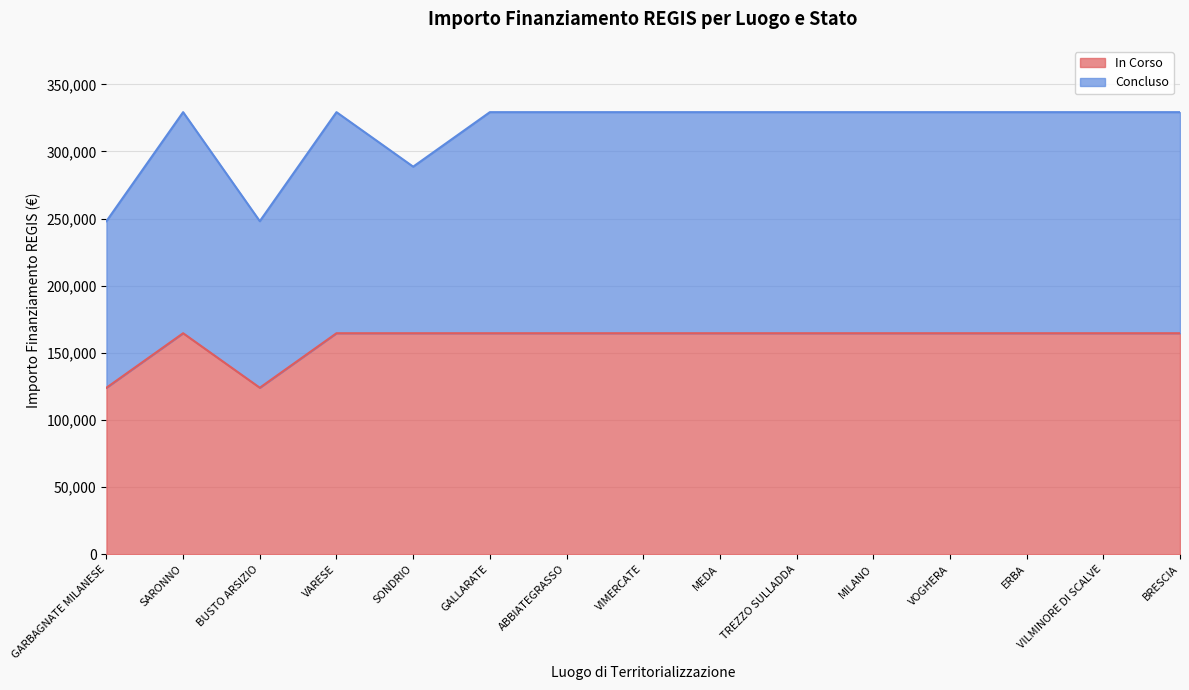

What is the total value across all series at BRESCIA?

329288.5